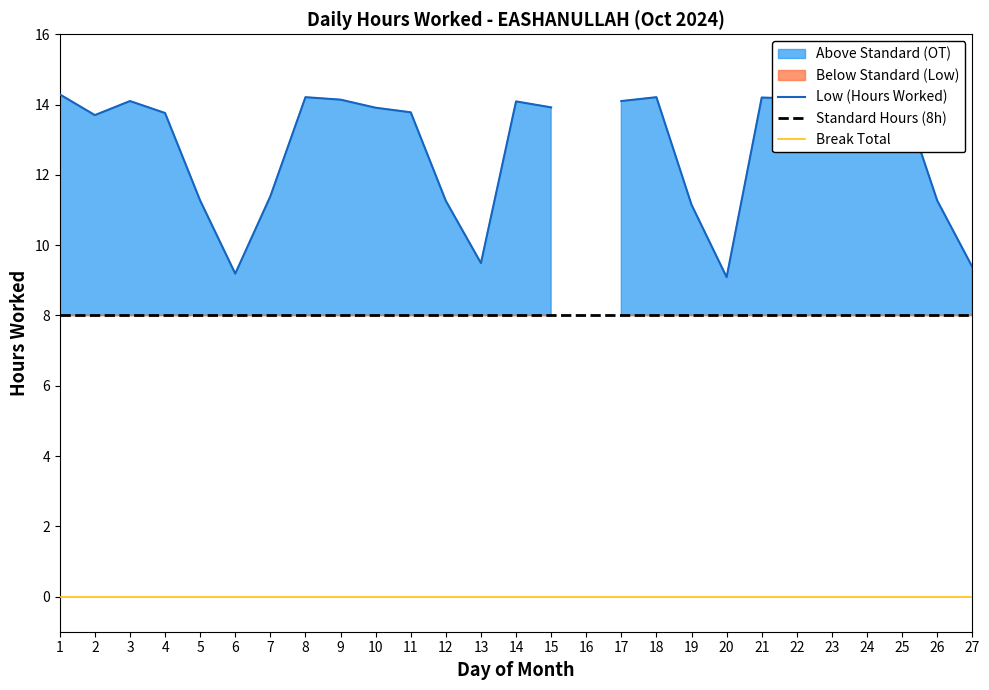

Does the chart have visible grid lines?

No